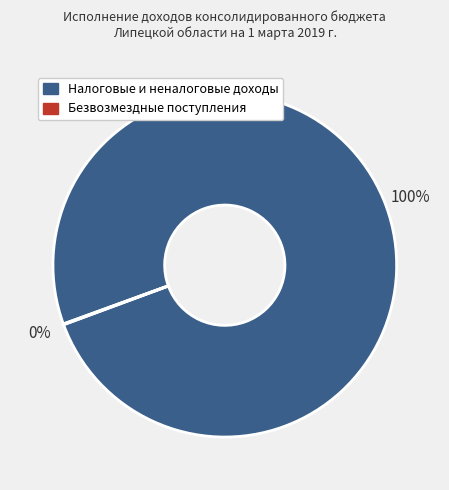

To the nearest percent, what is the average slice percentage?

50%